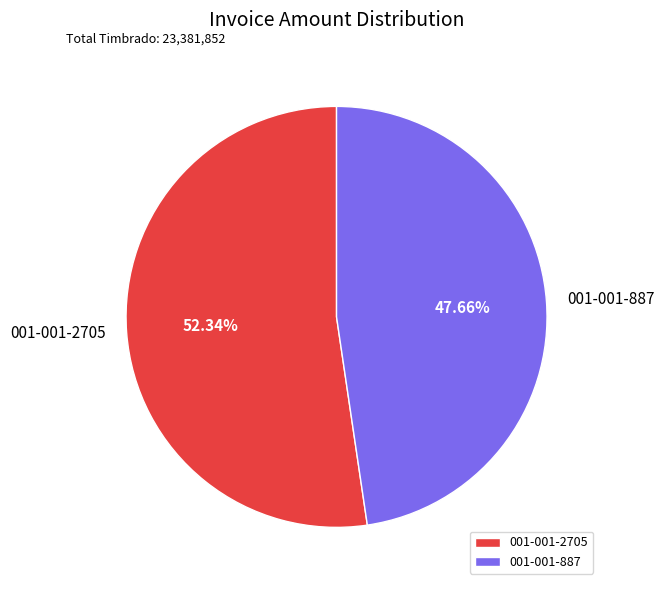

True or false: 001-001-2705 accounts for 52% of the total.

True